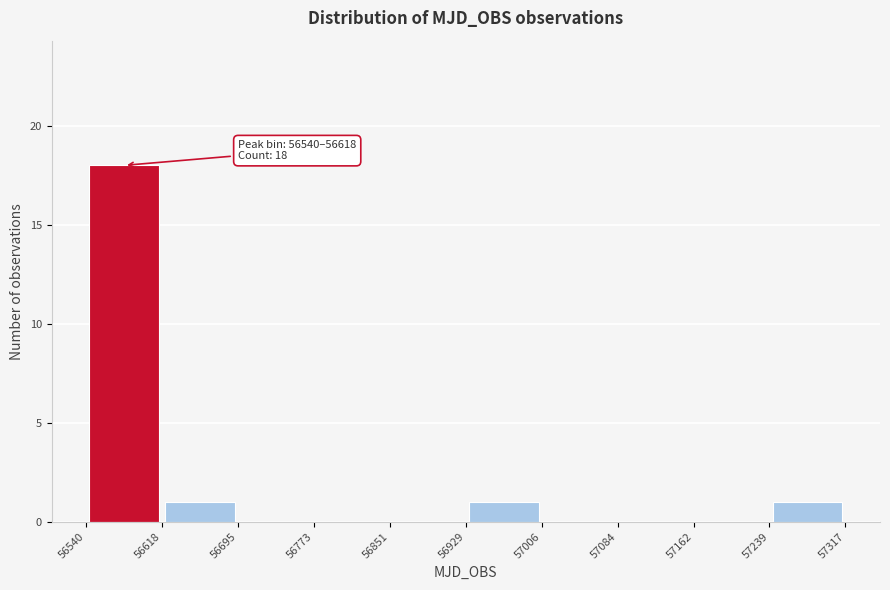

Over which range of the x-axis is the bar tallest?

56540 to 56618